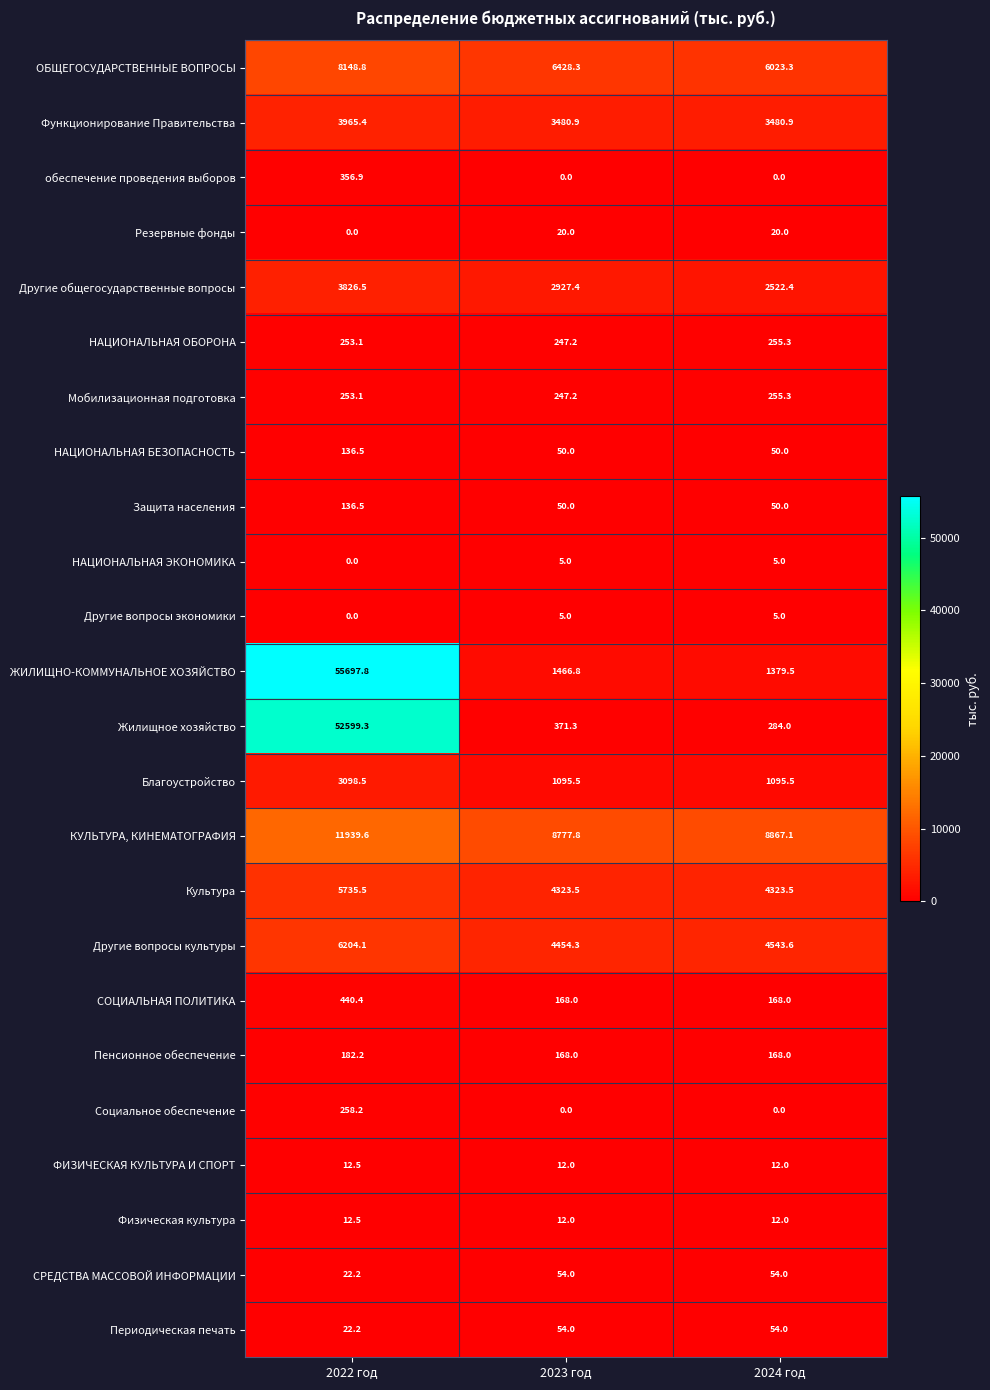

What is the difference between the ОБЩЕГОСУДАРСТВЕННЫЕ ВОПРОСЫ values at 2023 год and 2024 год?

405.0